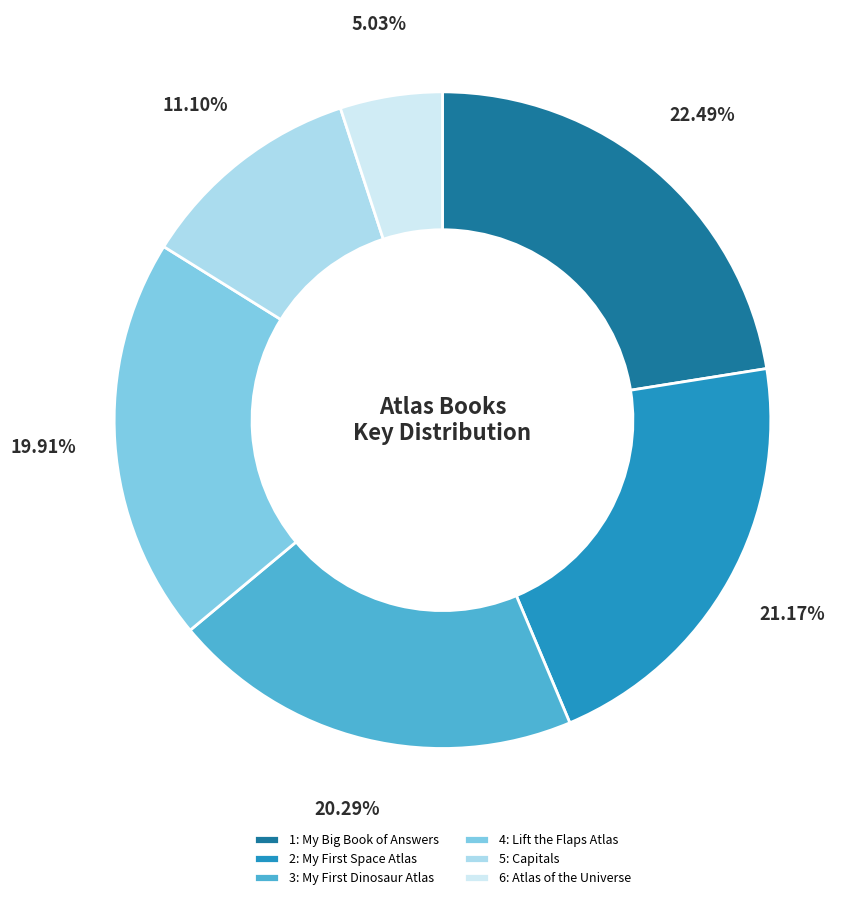

The 6: Atlas of the Universe slice represents 12% of the pie. True or false?

False